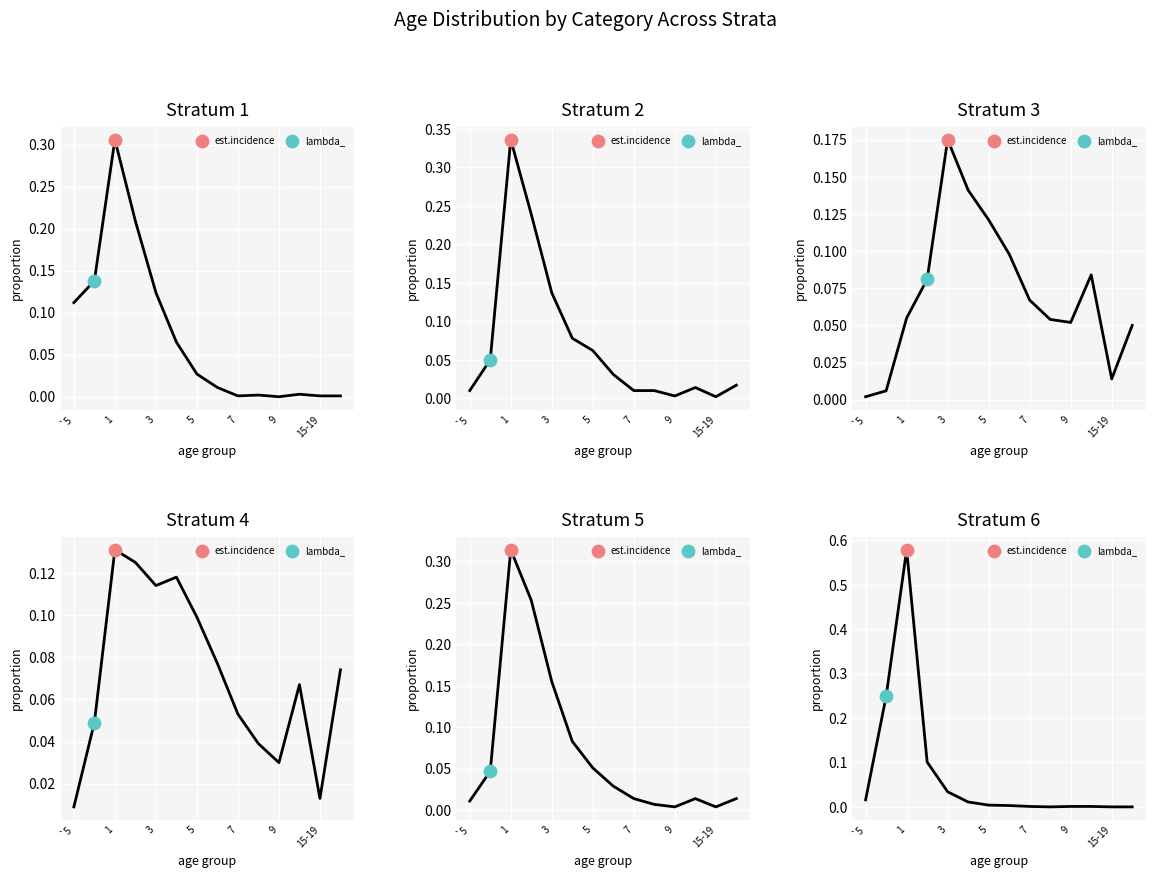

At how many categories does at least one series exceed 0?

14